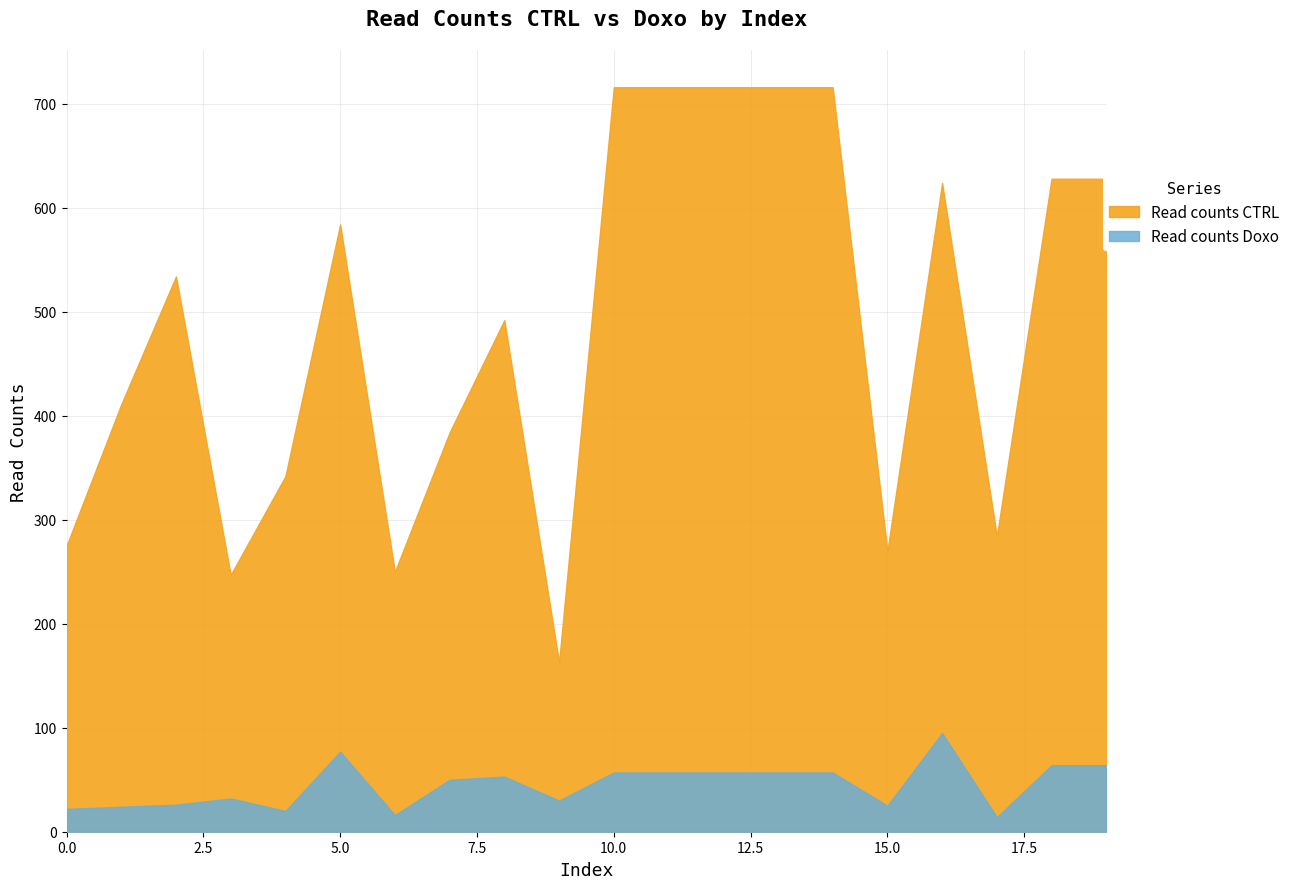

How many values in the Read counts CTRL series are below 534?

10